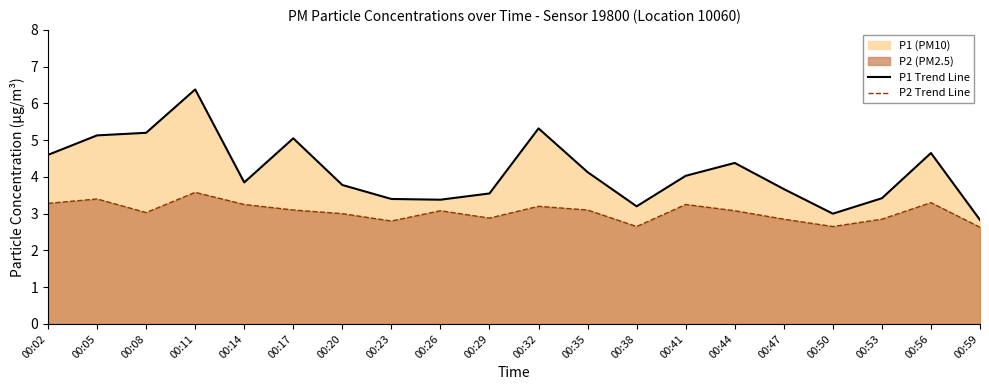

Which has a higher value, 00:44 or 00:50?

00:44